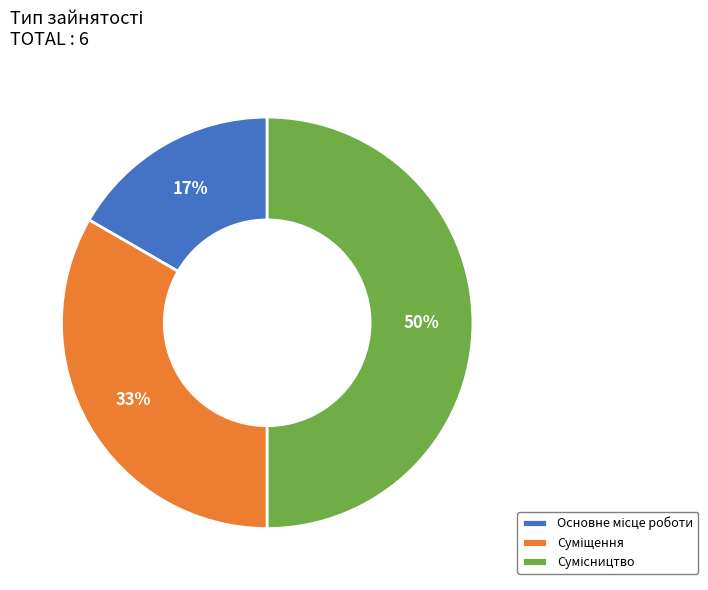

To the nearest percent, what is the average slice percentage?

33%